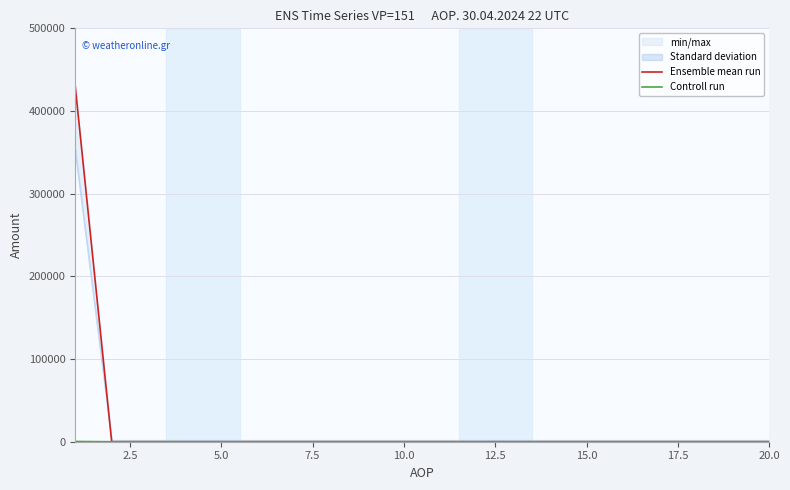

True or false: Controll run has more than 0 interior local peaks.

False